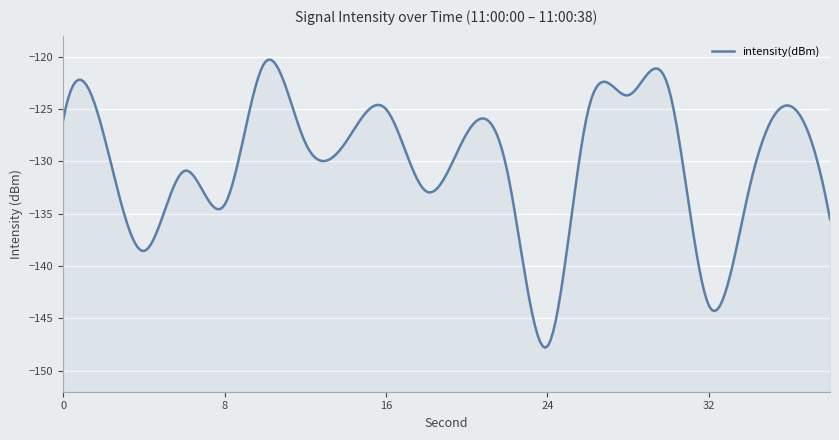

Is it true that the value at 4 is -138.6?

True